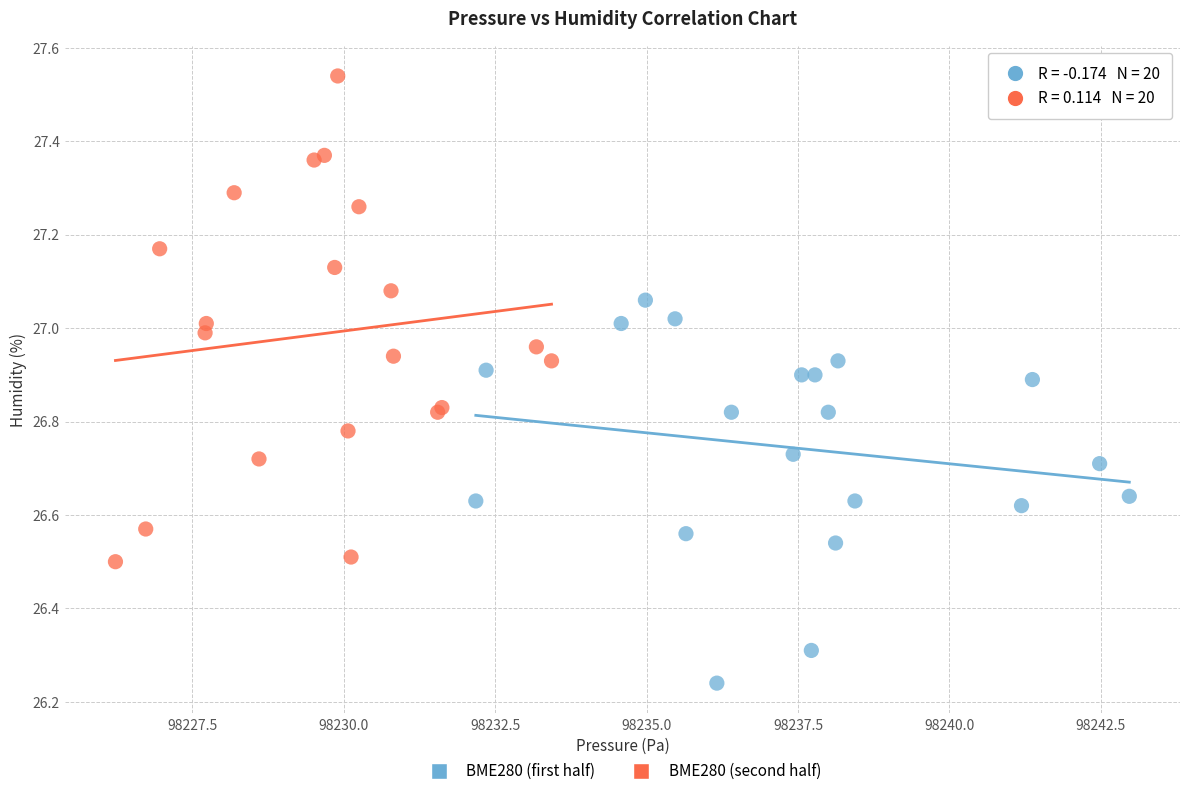

Which series reaches the minimum Y coordinate?

BME280 (first half)